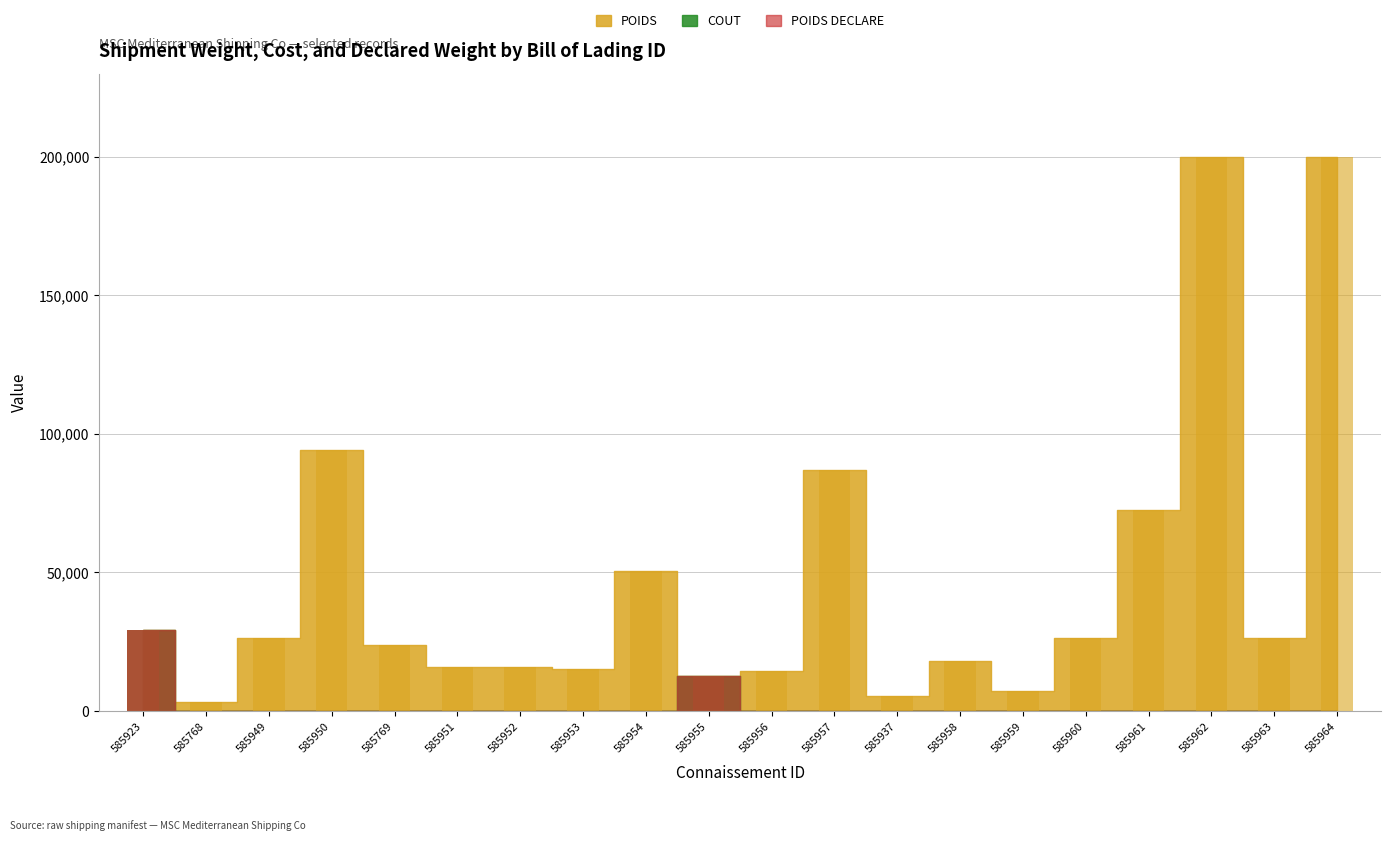

What is the label of the 20th bar from the left?

585964